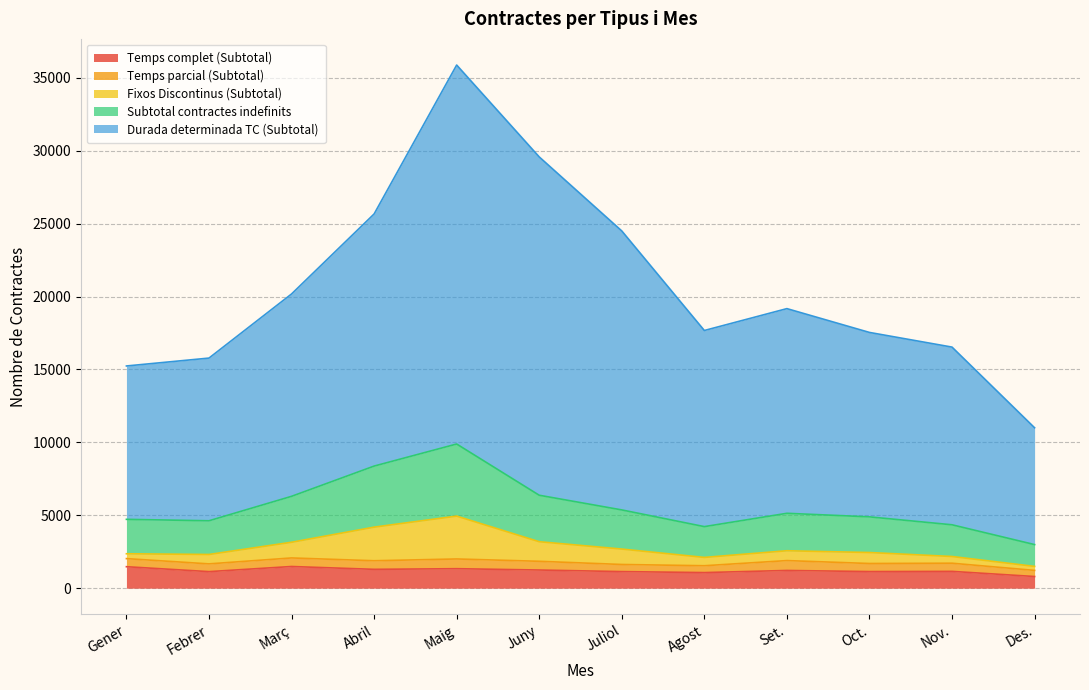

Which series has the largest total across all categories?

Durada determinada TC (Subtotal)